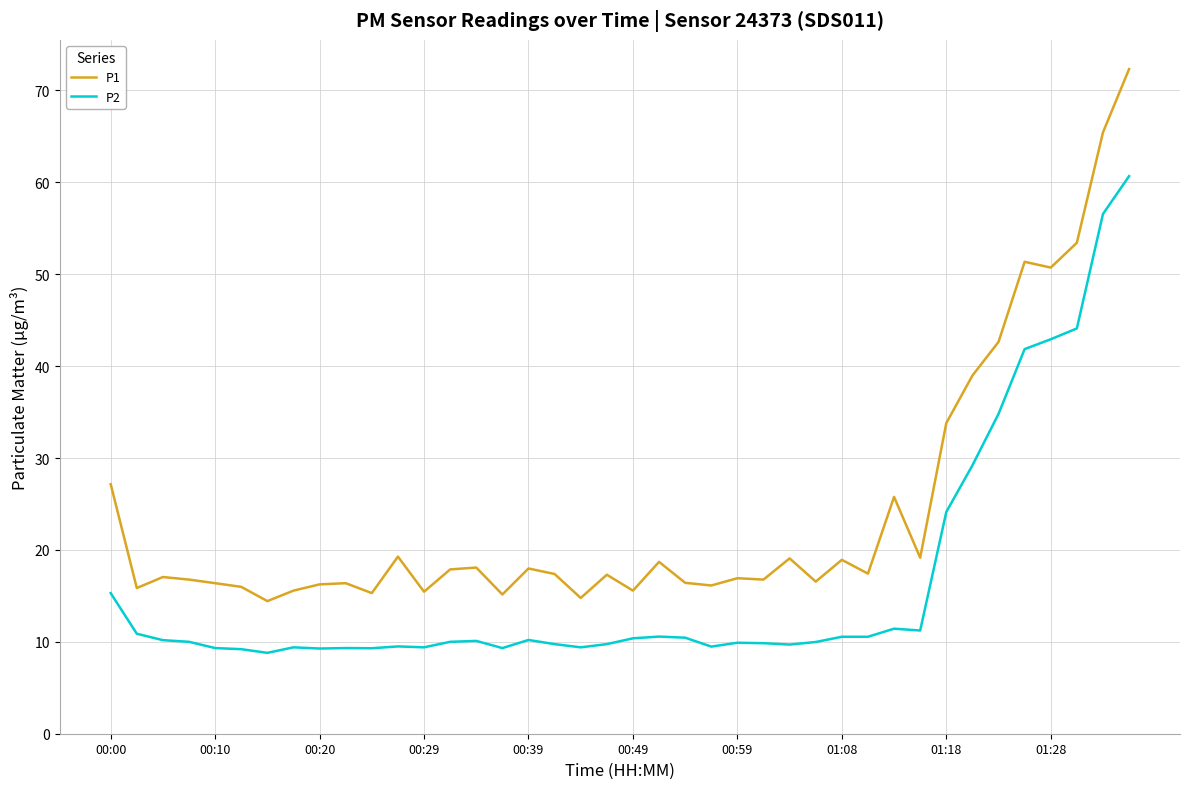

What is the sum of all P1 values?

966.4